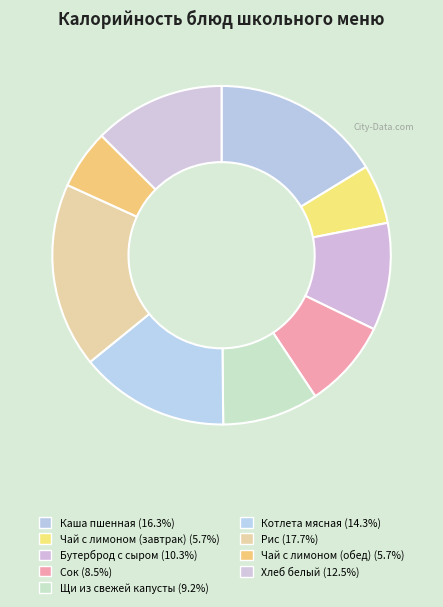

The Чай с лимоном (обед) slice represents 13% of the pie. True or false?

False